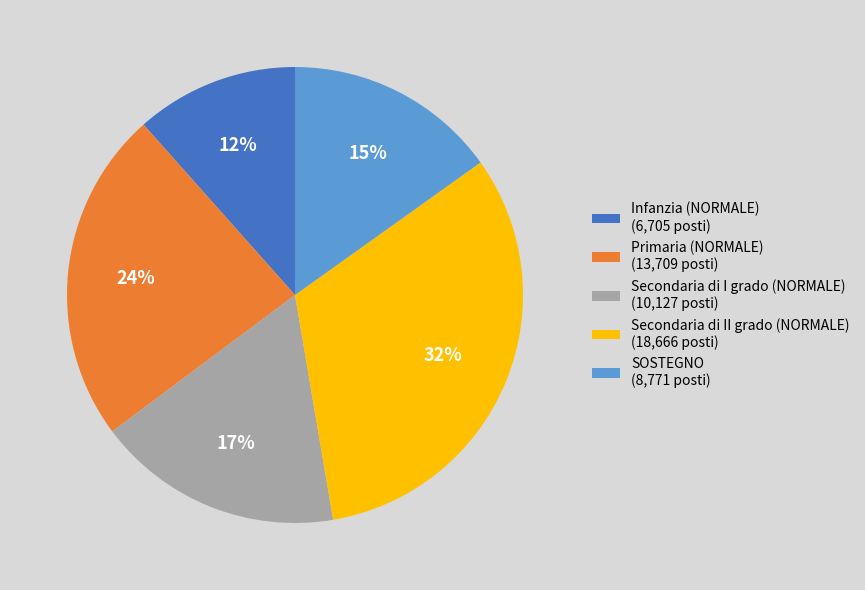

Approximately how many times larger is the value at SOSTEGNO (8,771 posti) compared to Secondaria di II grado (NORMALE) (18,666 posti)?

0.5